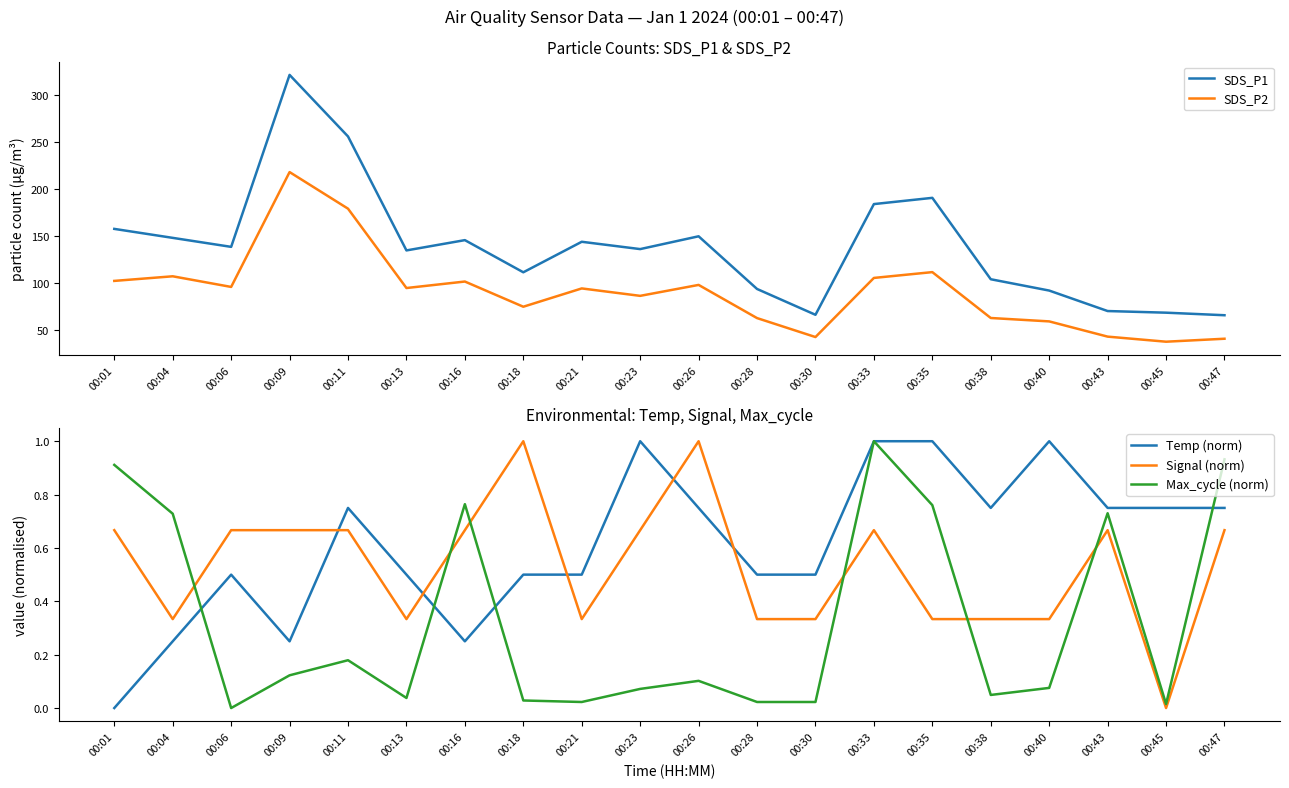

Does the chart have visible grid lines?

No